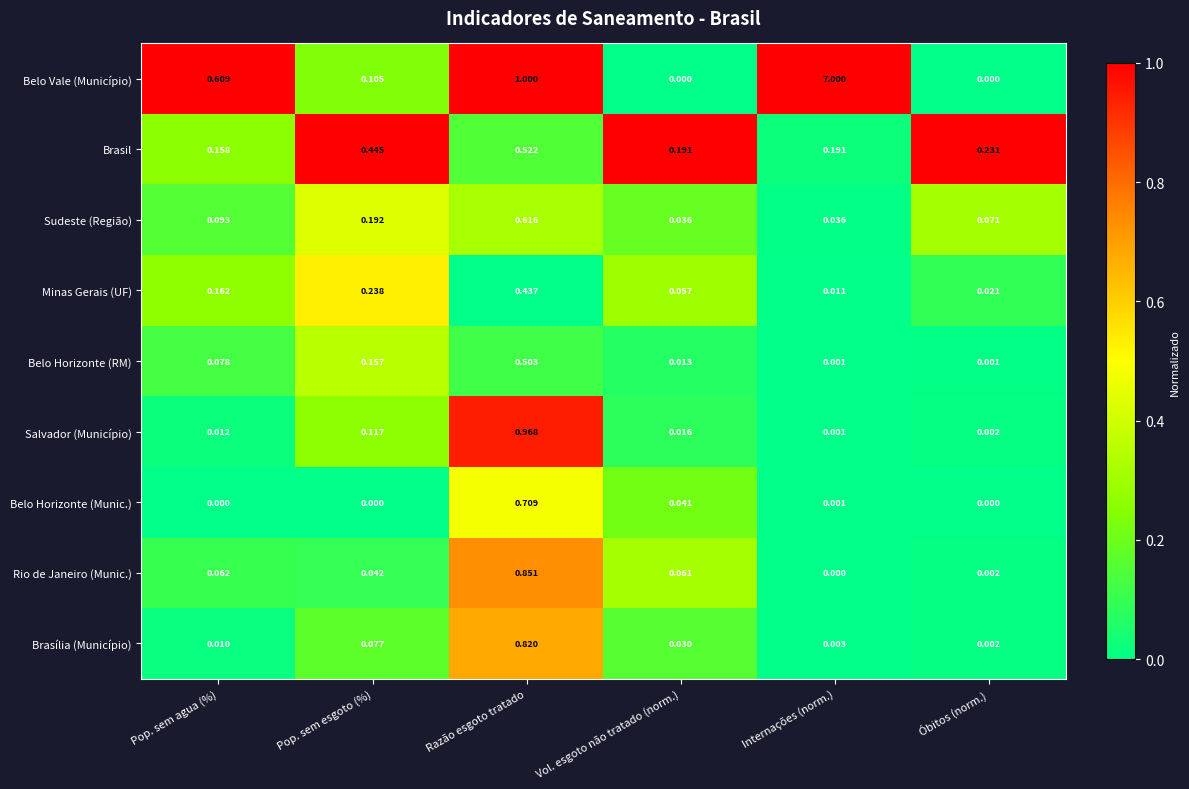

Is the value of Belo Vale (Município) at Pop. sem agua (%) greater than the value of Sudeste (Região) at Pop. sem esgoto (%)?

Yes